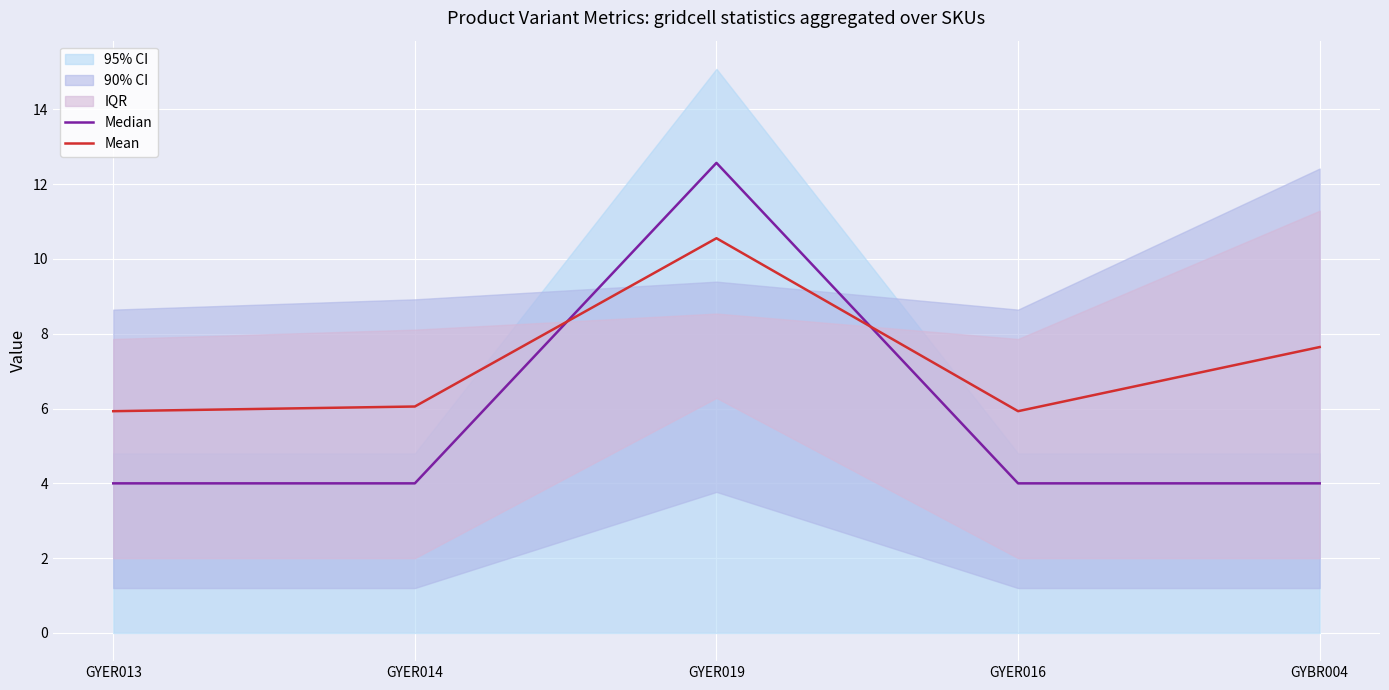

True or false: Mean has a value of 1.8 at GYER016.

False